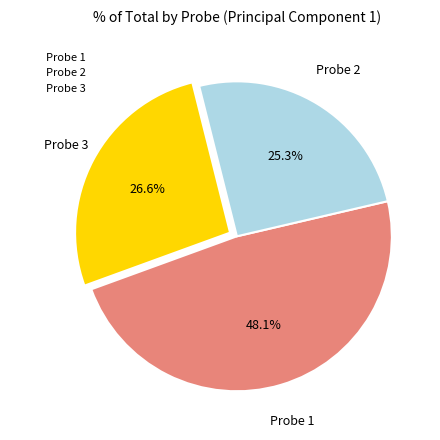

Is the sum of Probe 1 and Probe 3 greater than half?

Yes